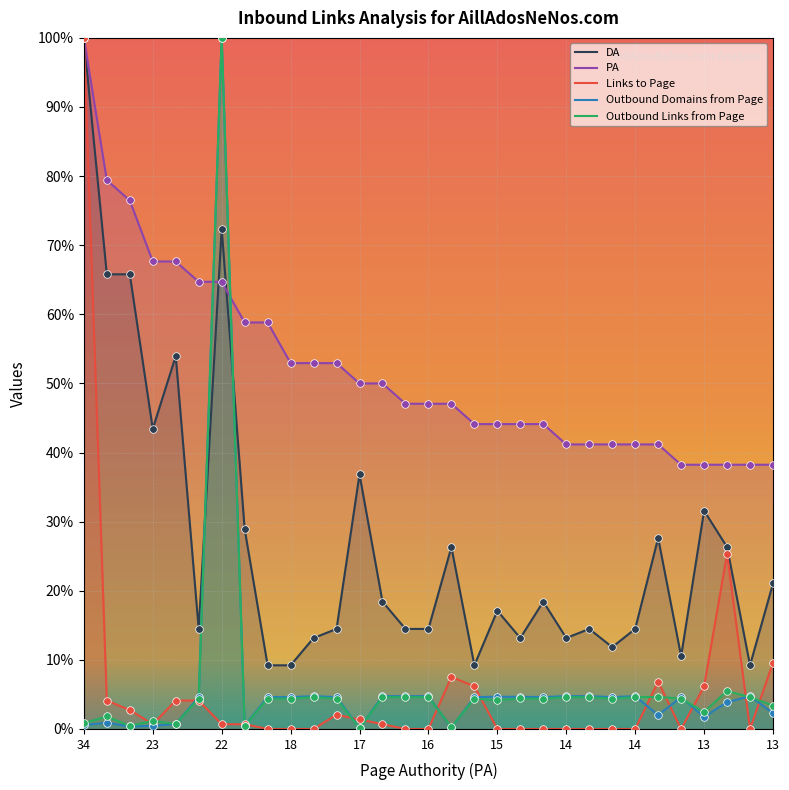

Which series reaches the maximum Y coordinate?

DA